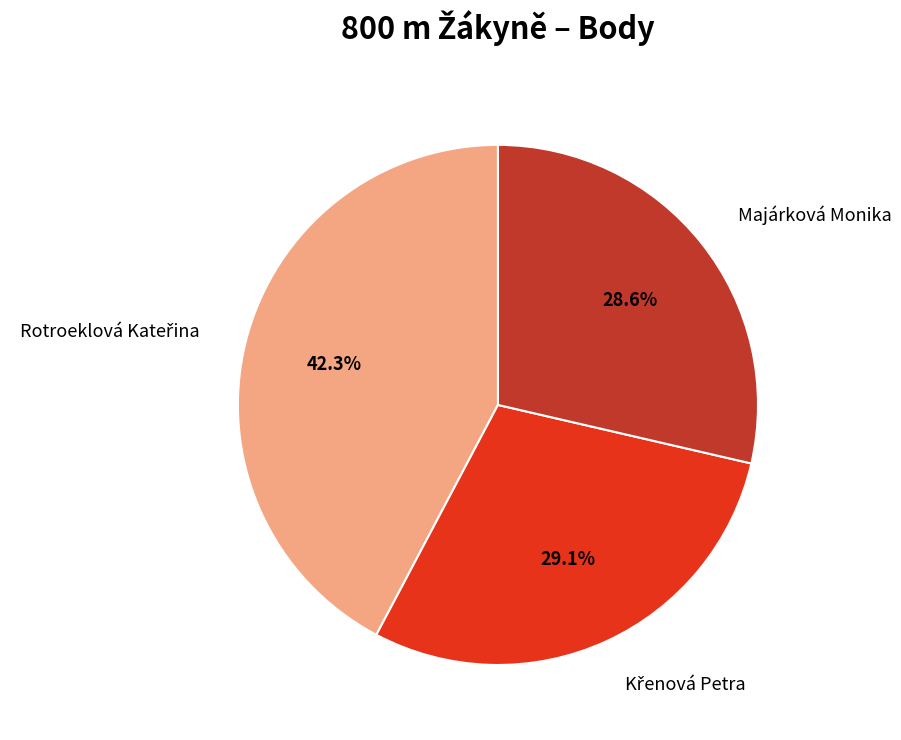

Count the number of slices in the pie.

3